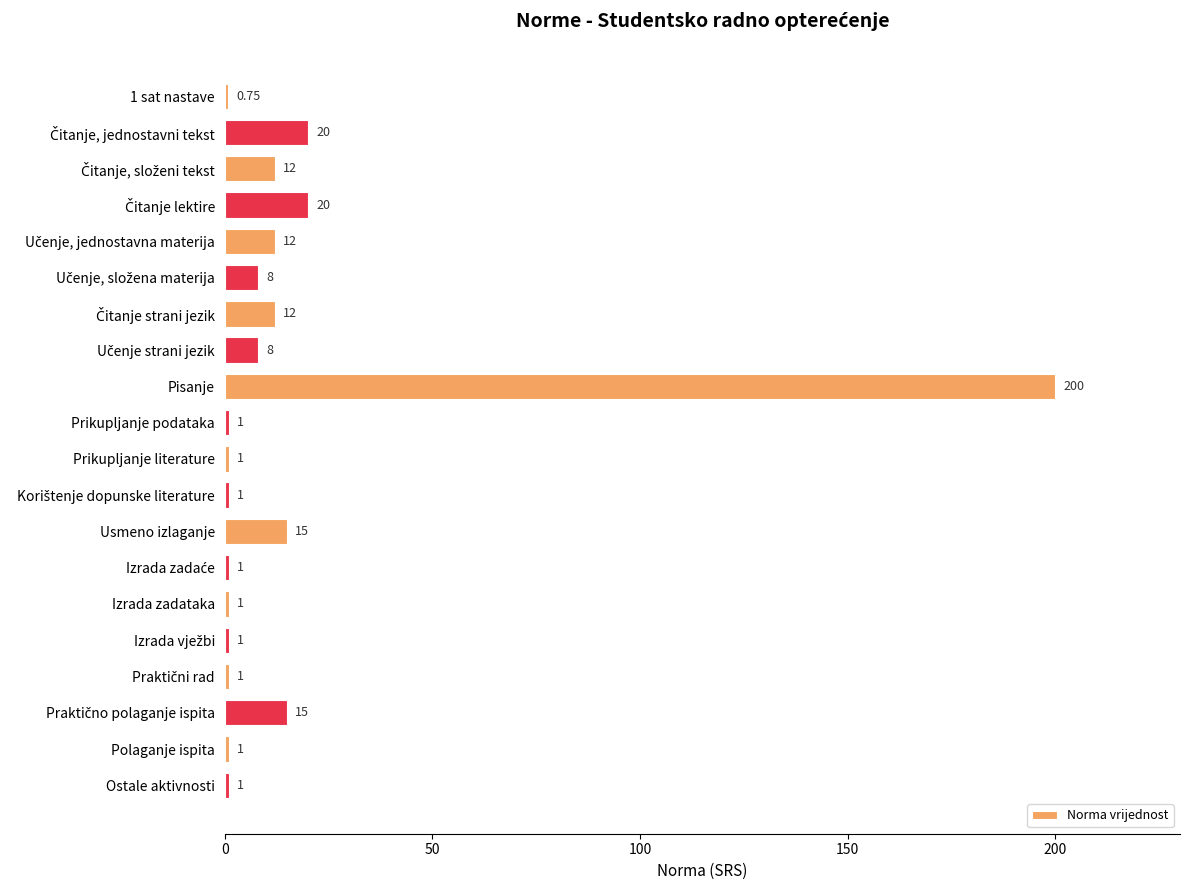

Which label corresponds to the largest value in the chart?

Pisanje